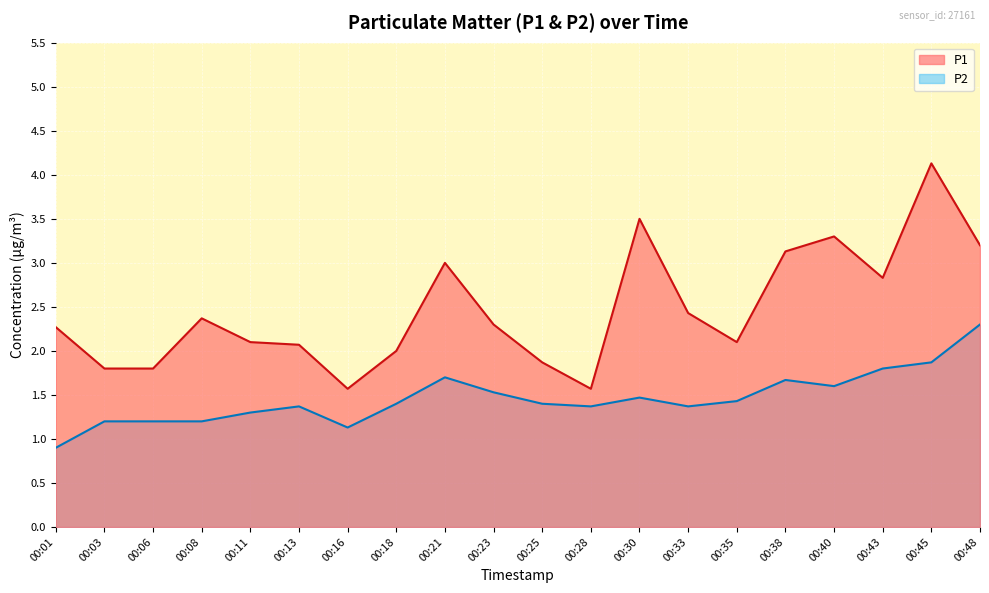

The value of P2 at 00:08 is 1.2. True or false?

True